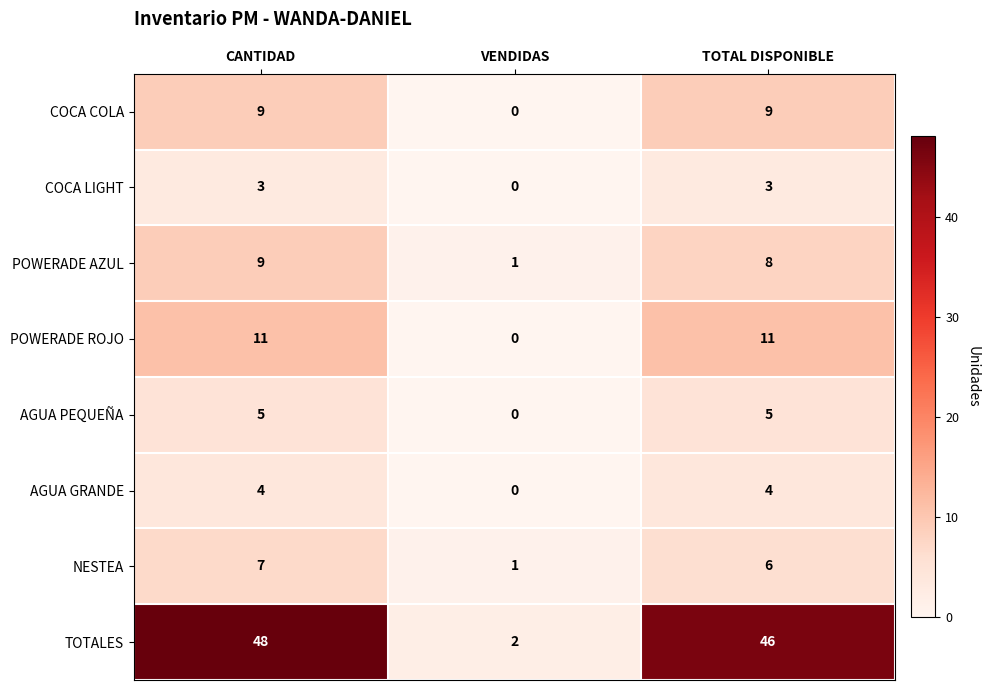

Rank the categories by POWERADE AZUL value from highest to lowest.

CANTIDAD, TOTAL DISPONIBLE, VENDIDAS